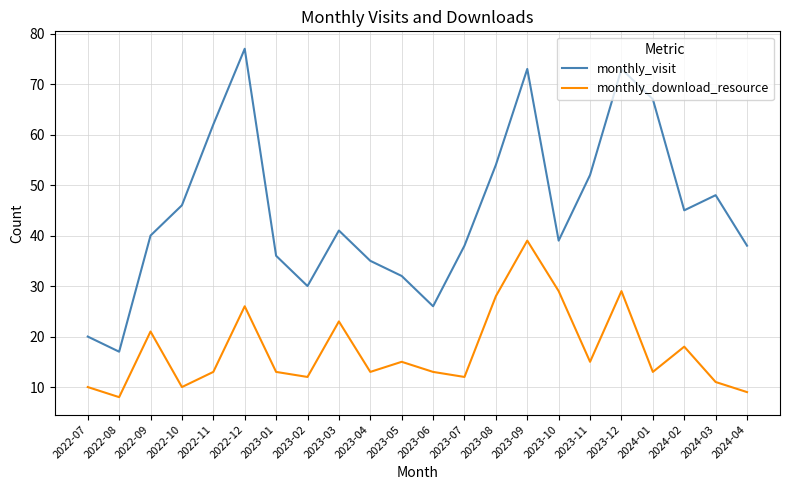

In monthly_visit, how many points are lower than both neighbors (excluding endpoints)?

5